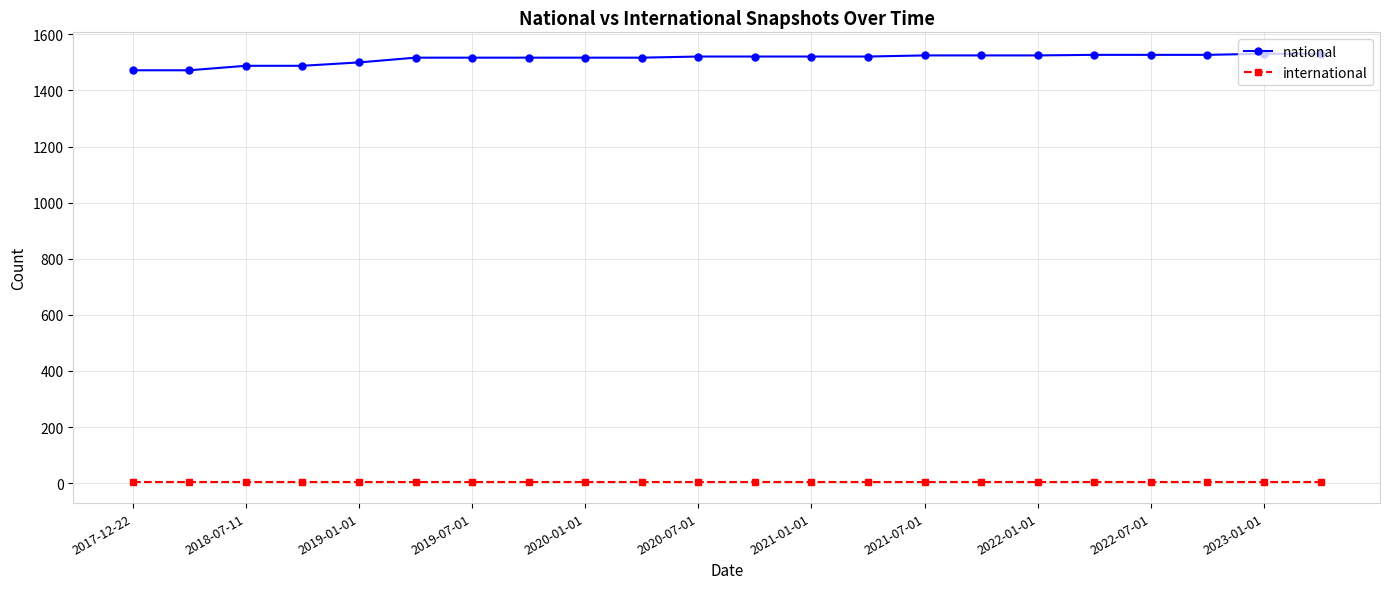

What is the average value of the national series?

1514